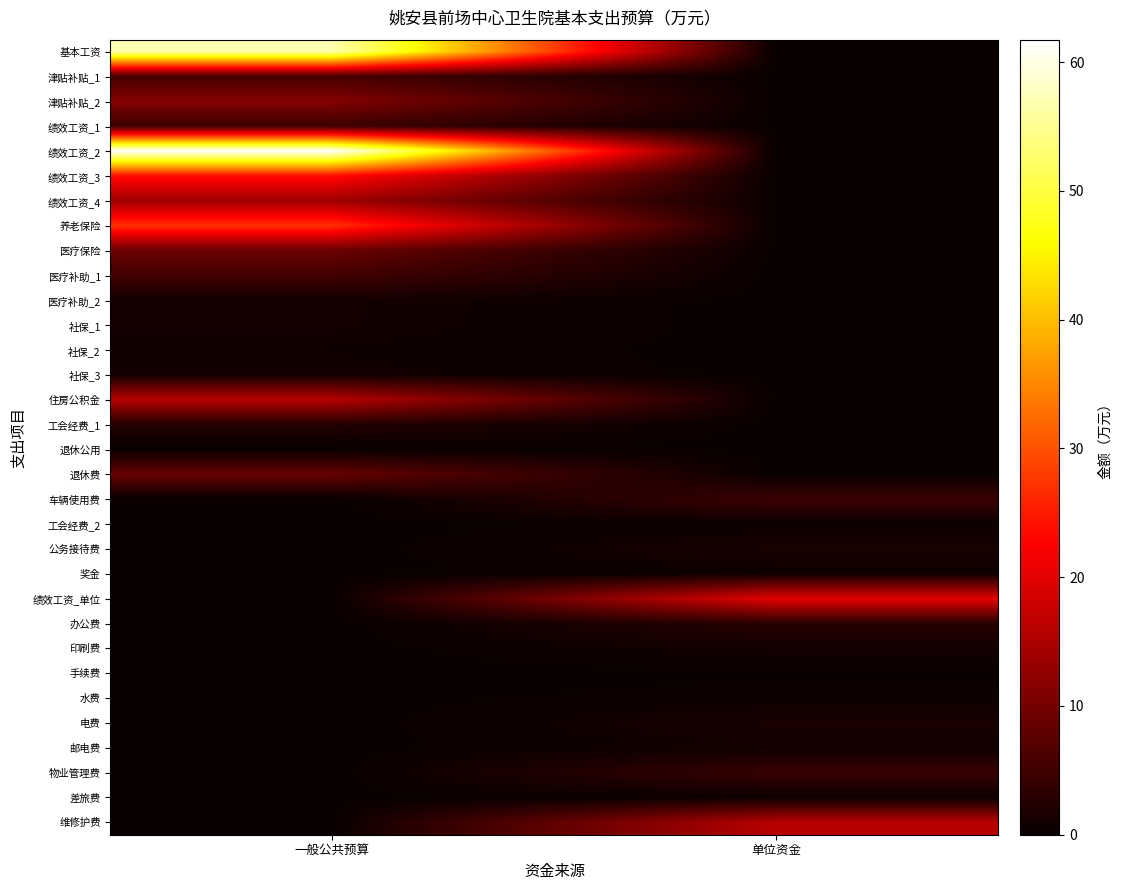

Which series changed the most between 一般公共预算 and 单位资金?

绩效工资_2